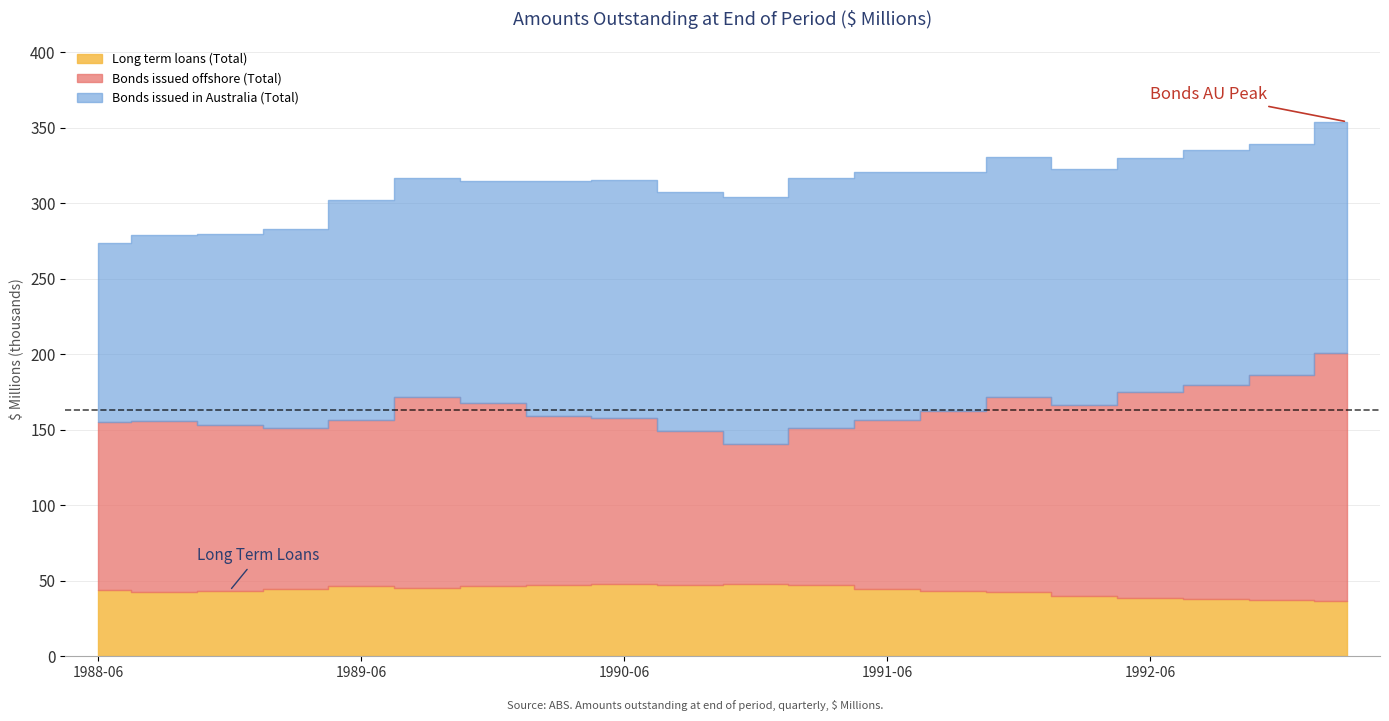

True or false: Long term loans (Total) and Bonds issued in Australia (Total) cross at least once.

False